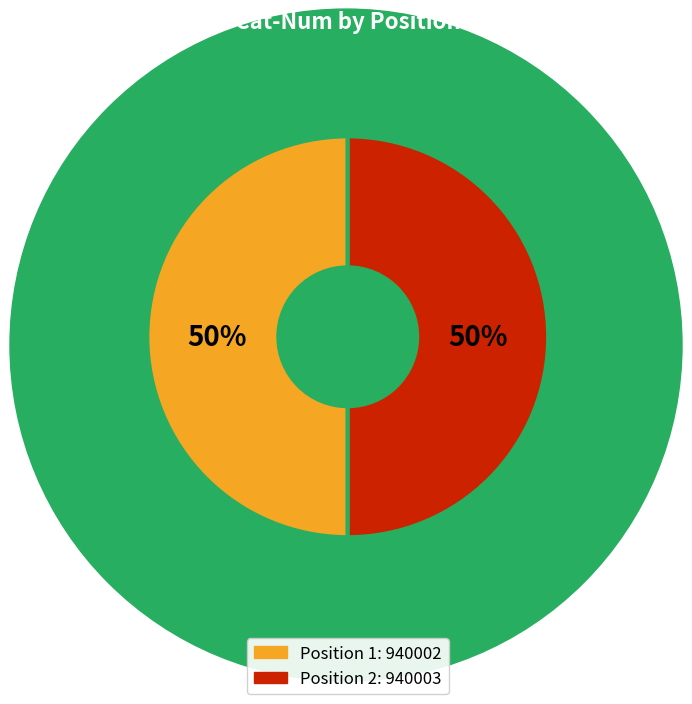

Which category has the smallest portion of the pie?

1